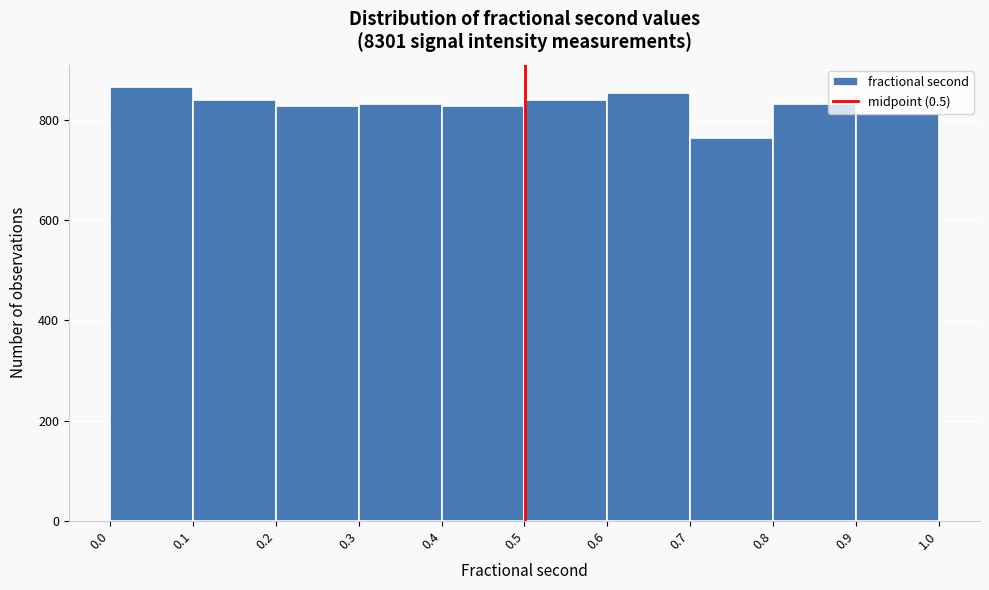

Reading left to right, list every bar in this chart as the range it spans on the x-axis followed by its height. The values are not printed on the chart, so give them approximately, as read against the axis.

0.0 to 0.1: 860
0.1 to 0.2: 840
0.2 to 0.3: 820
0.3 to 0.4: 840
0.4 to 0.5: 820
0.5 to 0.6: 840
0.6 to 0.7: 860
0.7 to 0.8: 760
0.8 to 0.9: 840
0.9 to 1.0: 820